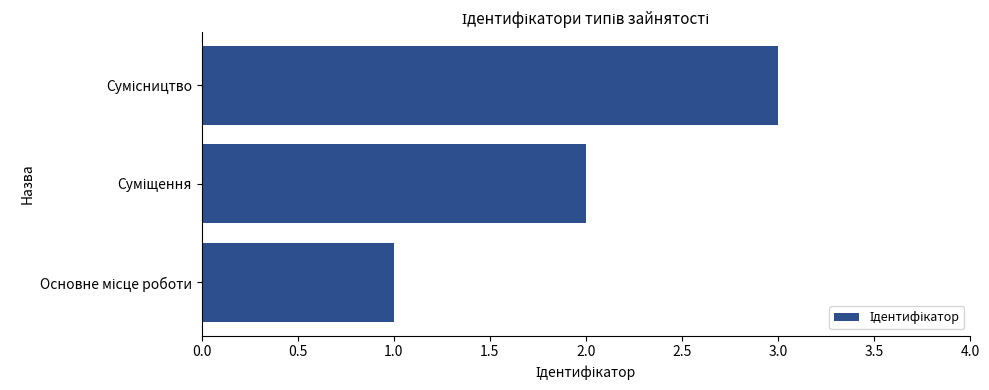

What is the sum of all values?

6